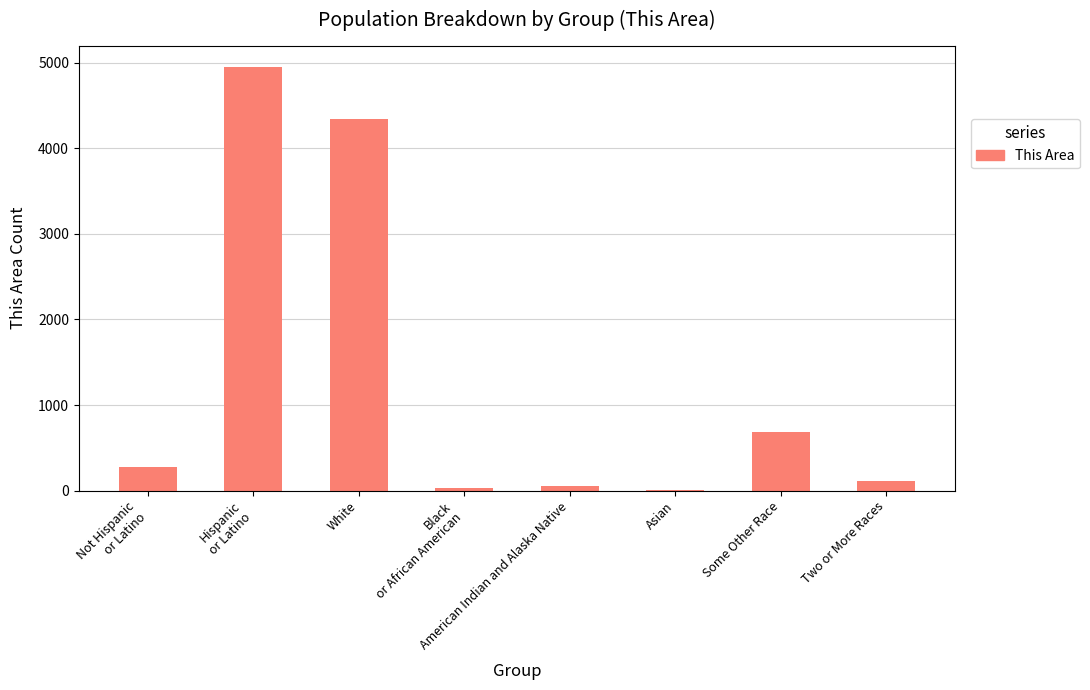

What value does the data have at White?

4344